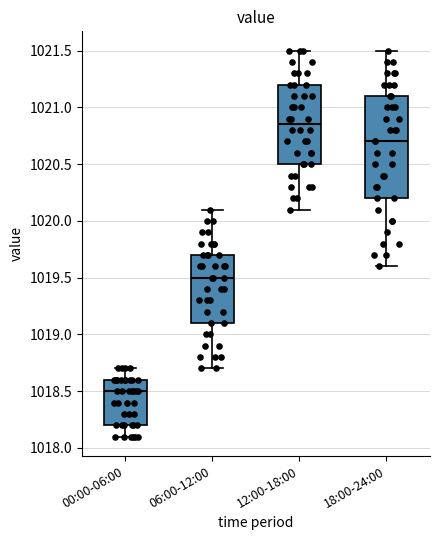

Where does the median line of the box for 18:00-24:00 sit on the y-axis? The values are not printed on the chart, so give them approximately, as read against the axis.

1020.70